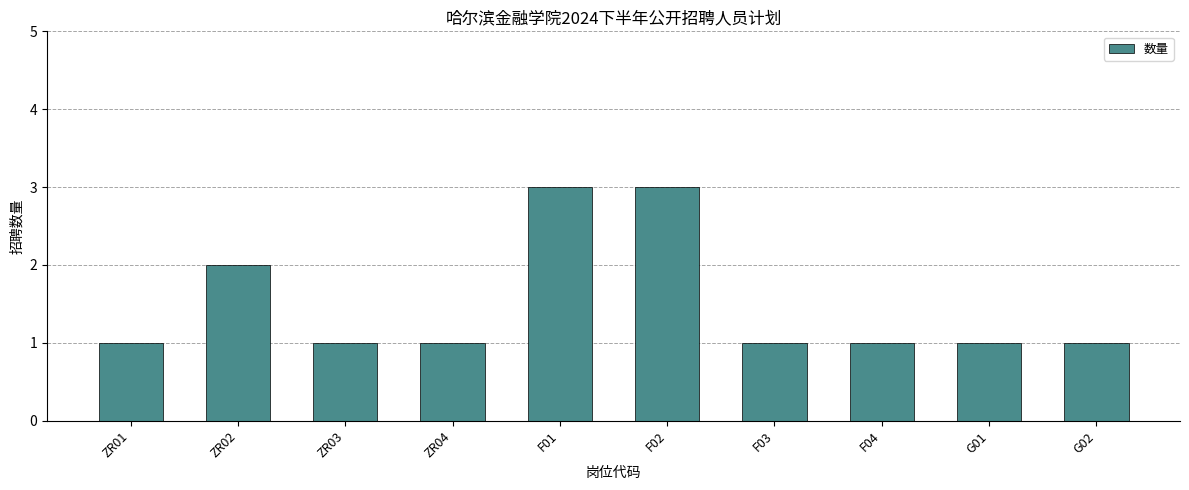

Reading right to left, what are all the values shown in this chart?

G02=1	G01=1	F04=1	F03=1	F02=3	F01=3	ZR04=1	ZR03=1	ZR02=2	ZR01=1